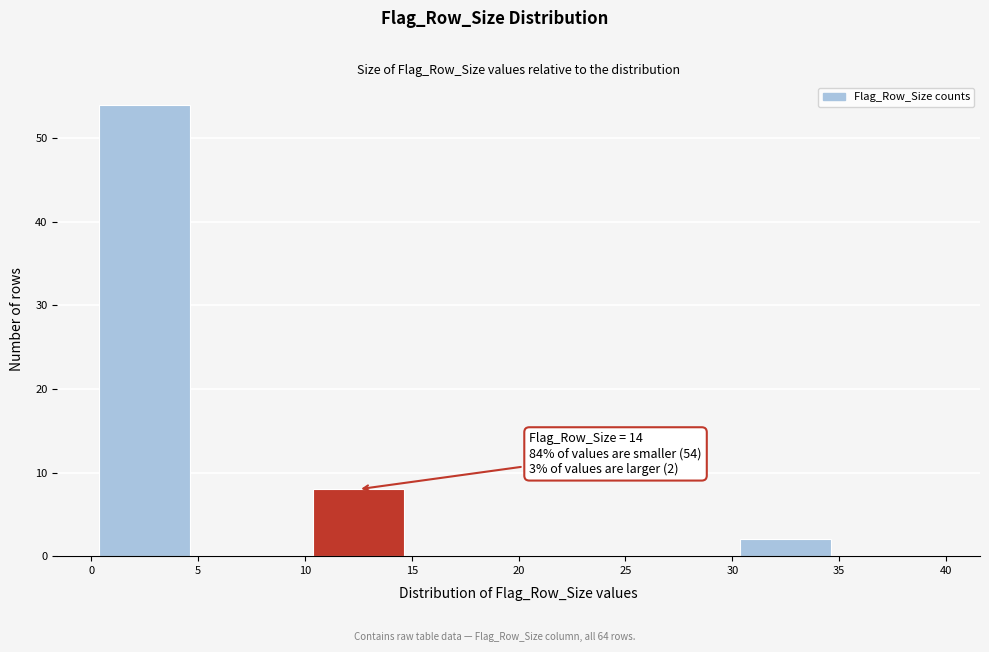

Which range on the x-axis has the tallest bar?

0 to 5